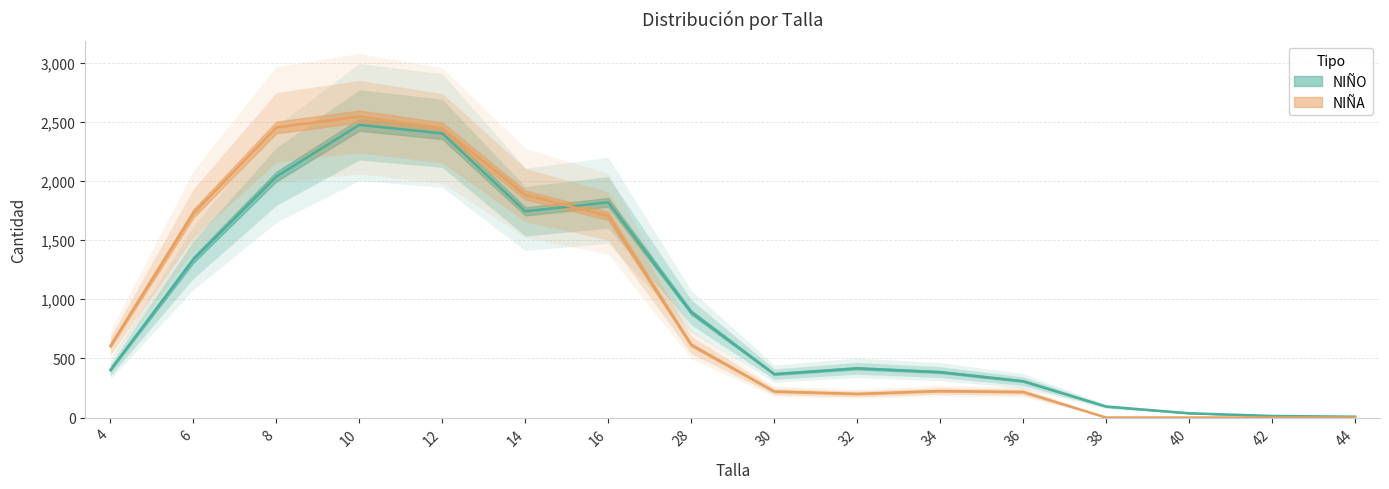

The NIÑO series shows 166 at 32. True or false?

False